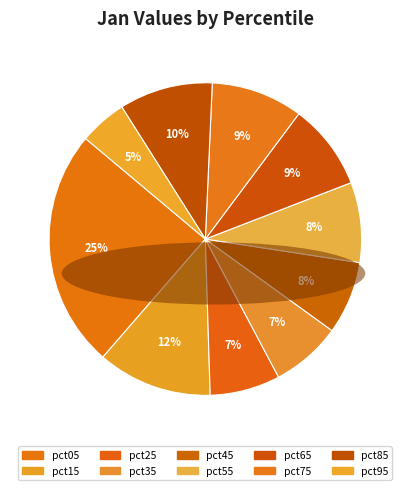

Count the number of slices in the pie.

10